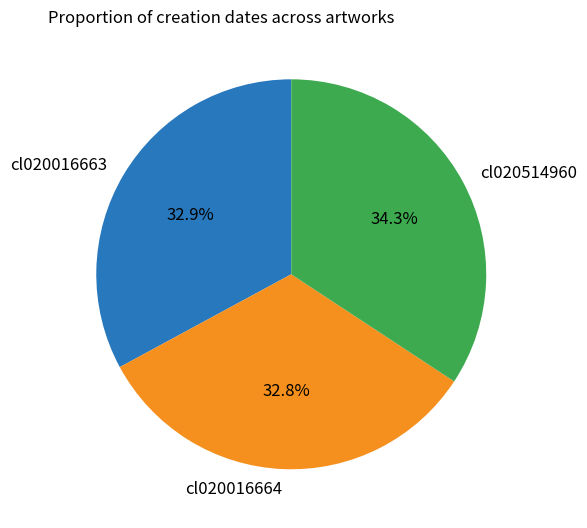

Is it true that cl020016664 is 48% of the pie?

False